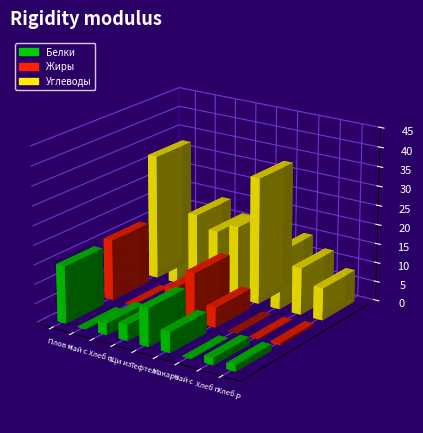

What is the difference between the highest and lowest values at Тефтели из говяд в соусе?

9.0